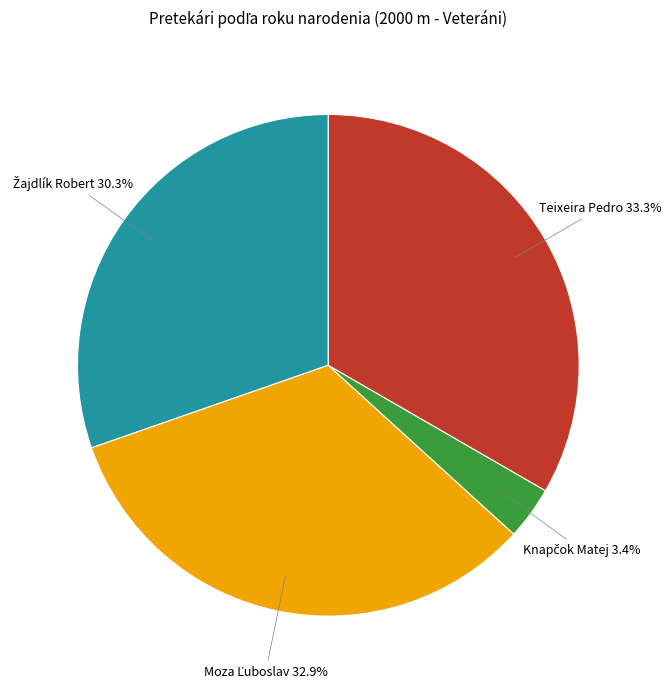

Does any single category account for the majority?

No